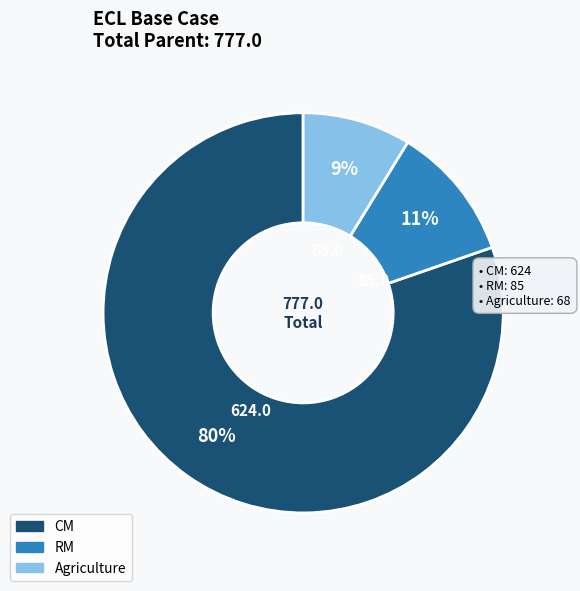

Which has a higher value, RM or Agriculture?

RM